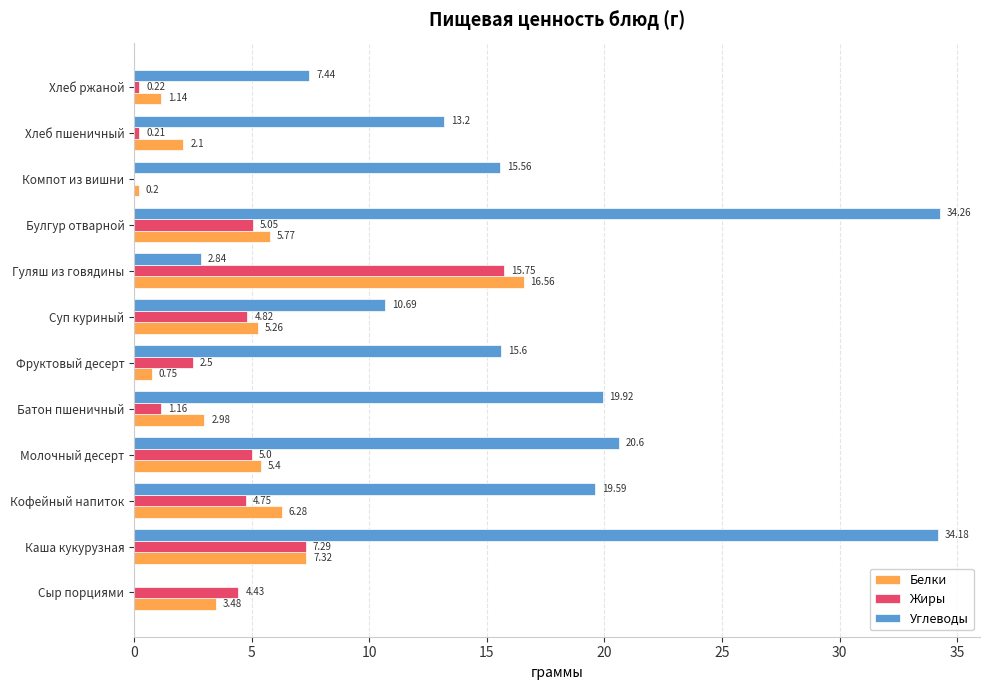

What is the greatest value displayed?

34.3